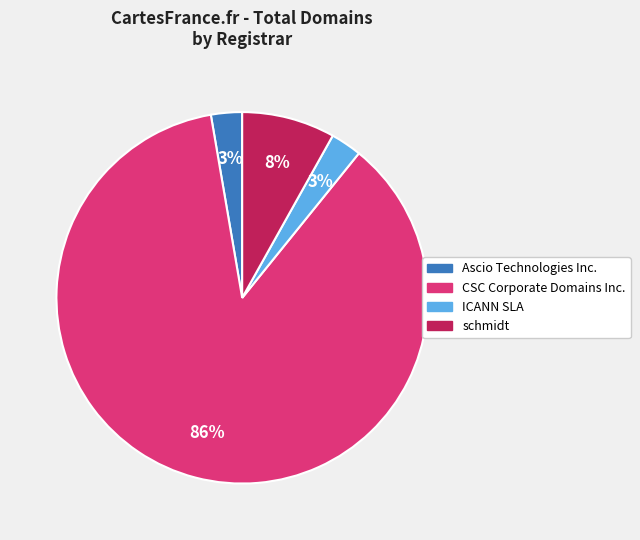

Which category accounts for the majority?

CSC Corporate Domains Inc.